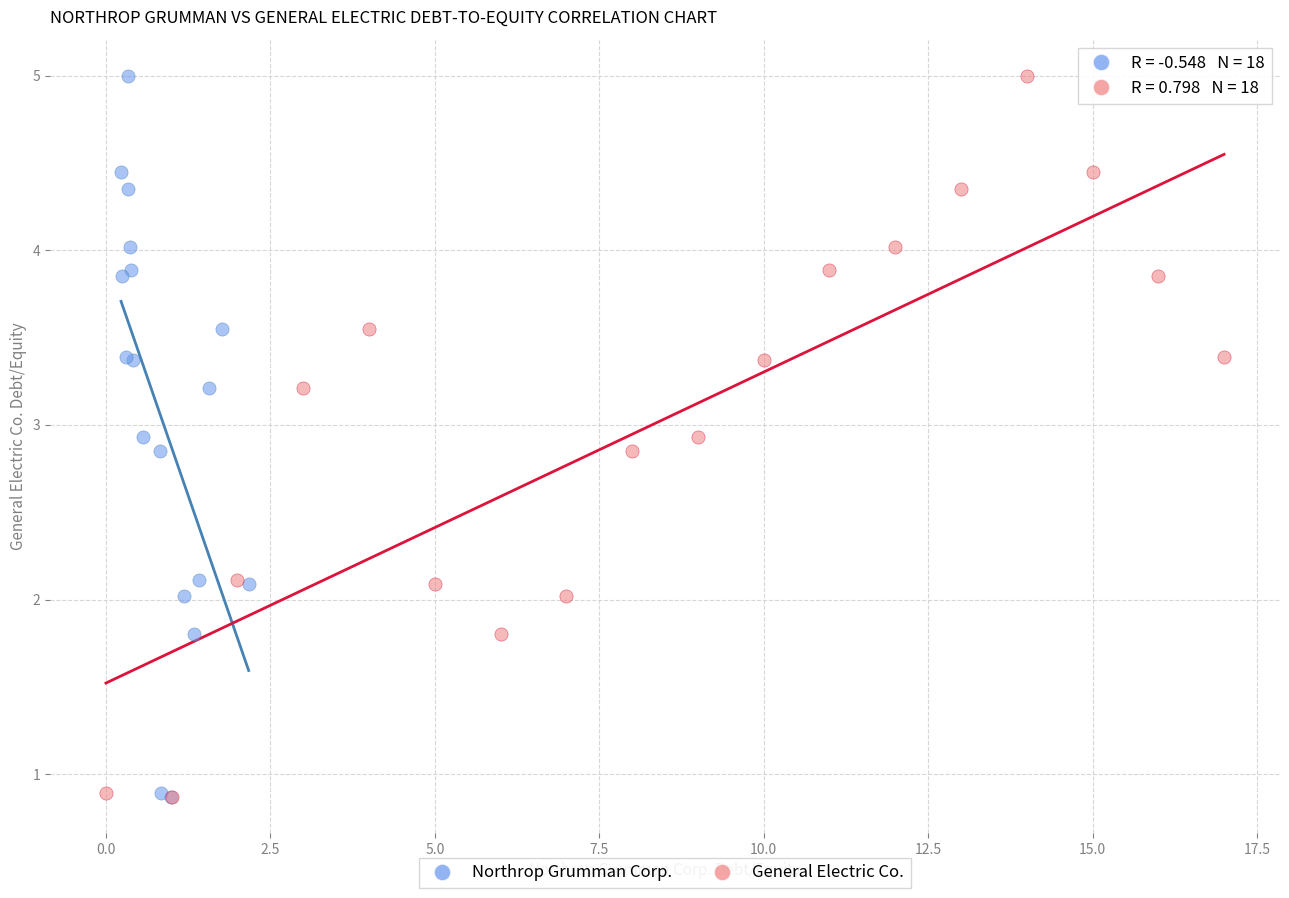

What are all the series names shown in the legend?

Northrop Grumman Corp., General Electric Co.